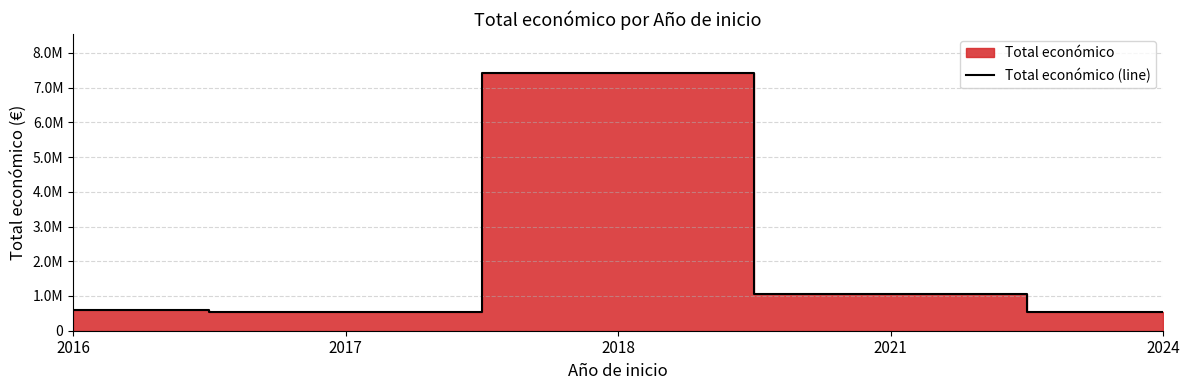

Is it true that the value at 2024 is 550111?

True